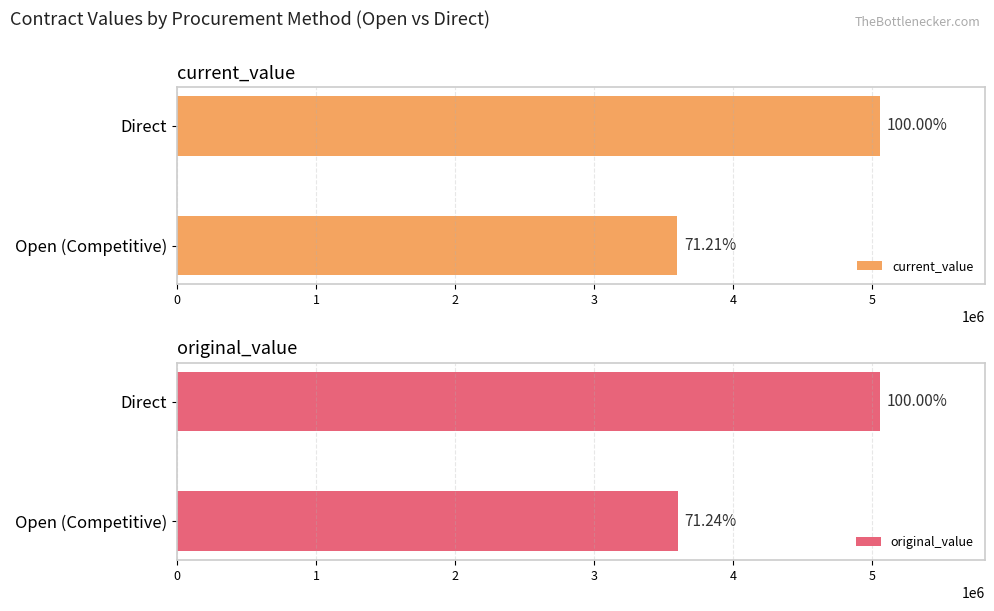

The original_value series shows 7053969.8 at Direct. True or false?

False